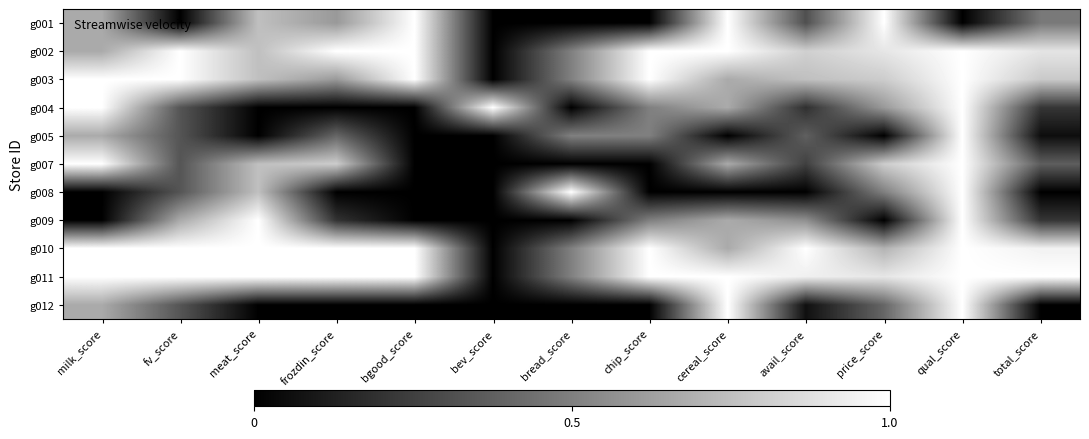

At which category does the chart reach its minimum across all series?

fv_score